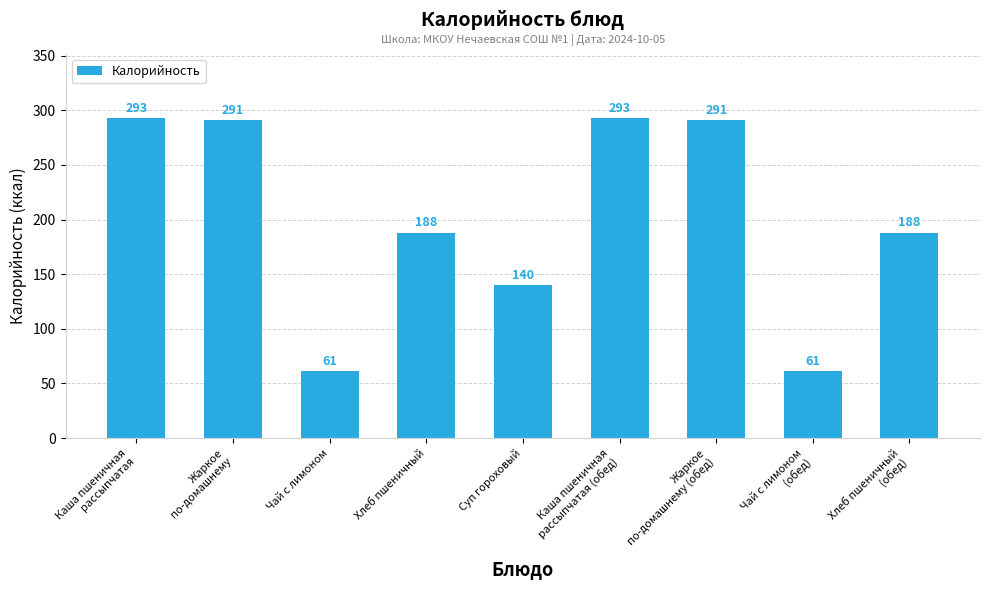

Reading left to right, extract all data points from this chart.

293	291	61	188	140	293	291	61	188